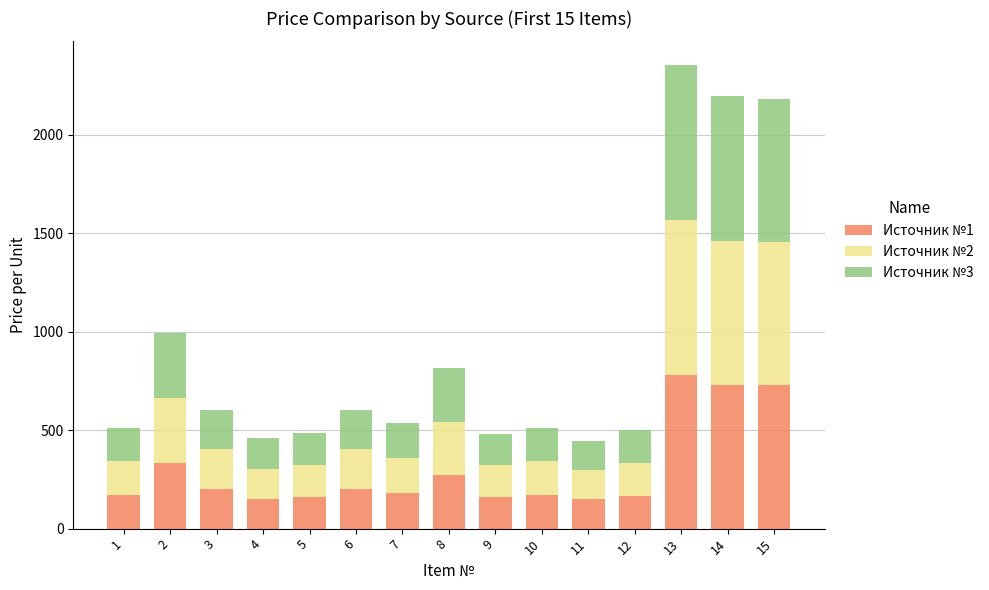

What is the sum of all Источник №1 values?

4567.0